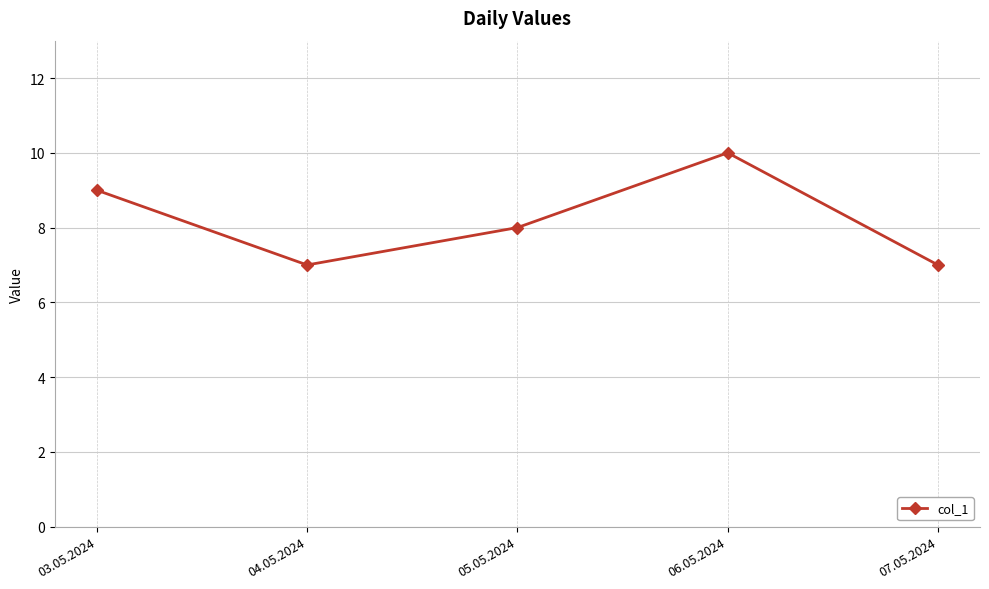

How many values are between 7 and 9?

4